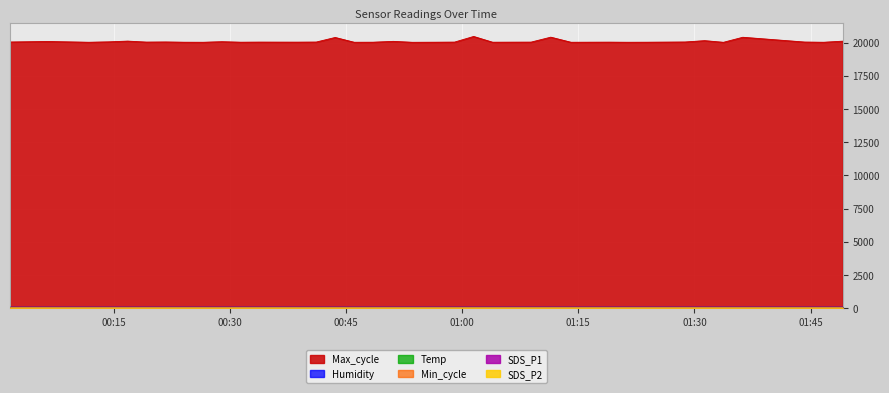

Which series has the largest range (max minus min)?

Max_cycle